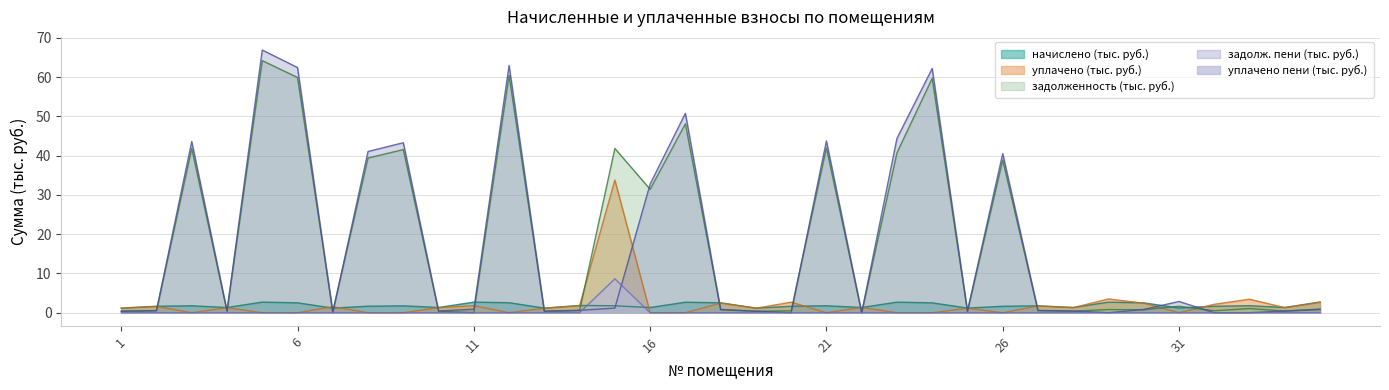

How many interior local valleys does the uplacheno series have?

8